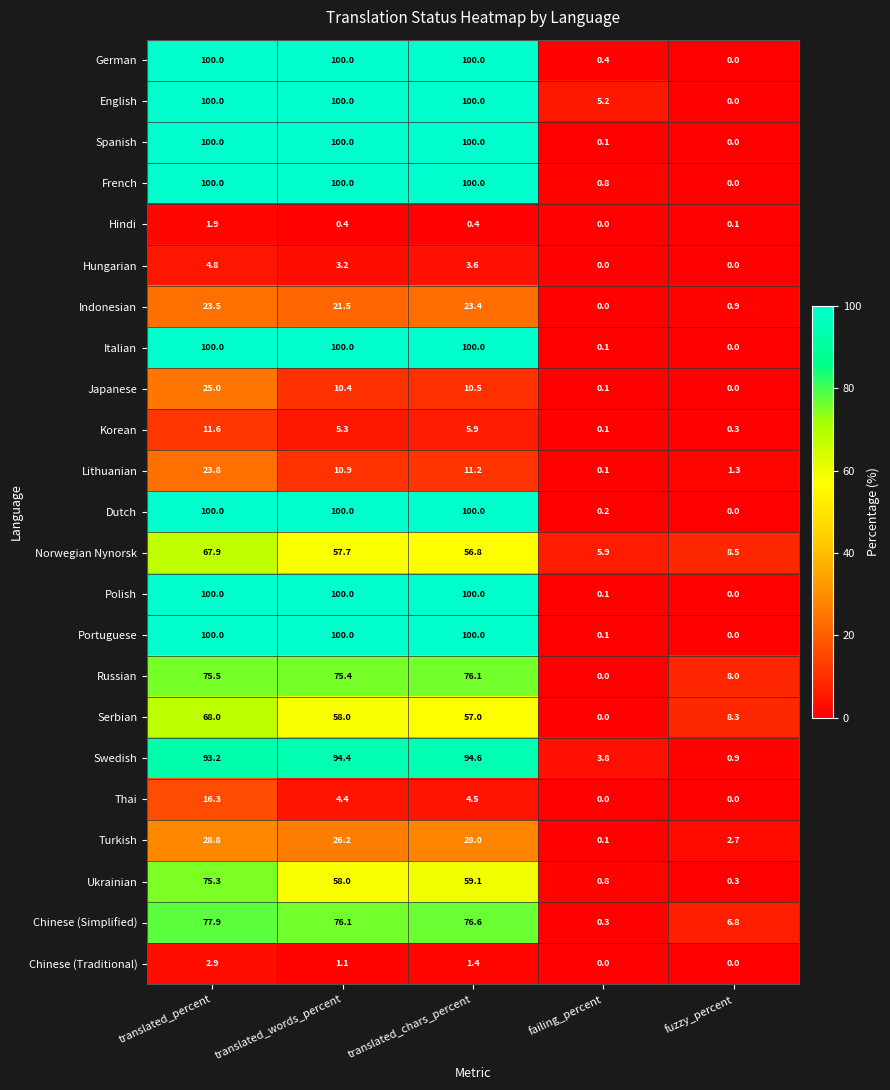

At which category is the sum across all series the highest?

translated_percent